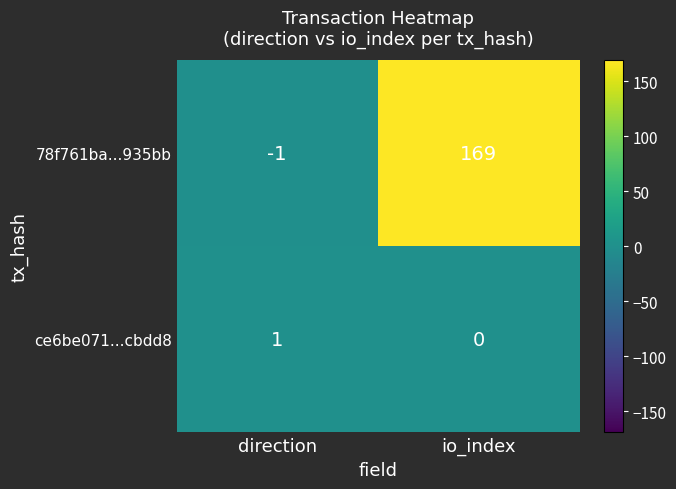

Where is ce6be071...cbdd8 nearest to the value 0?

io_index